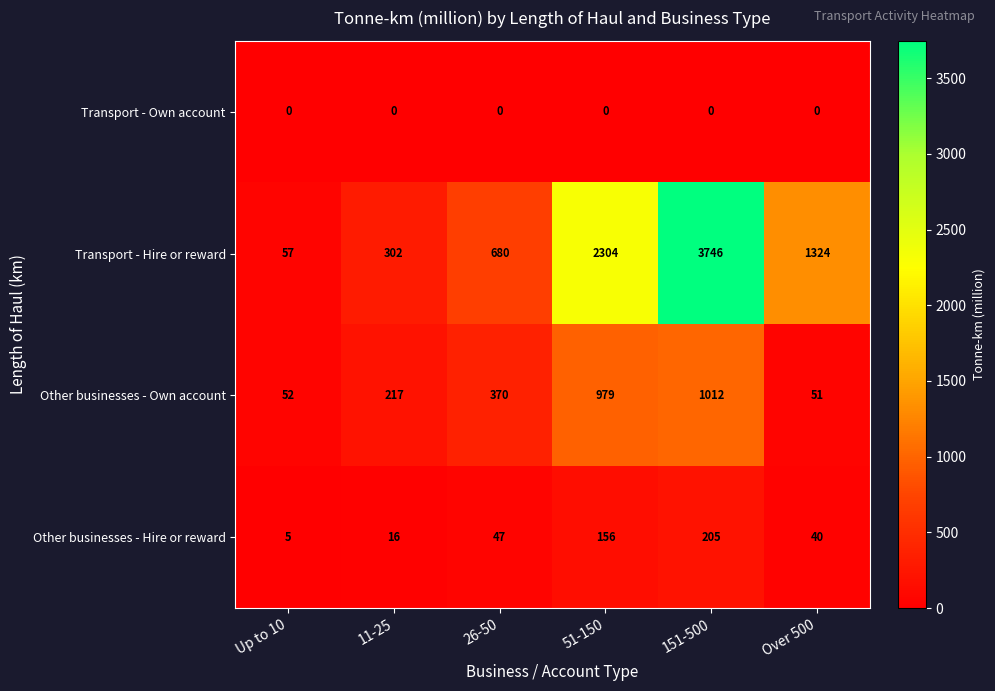

What is the maximum value shown in the chart?

3746